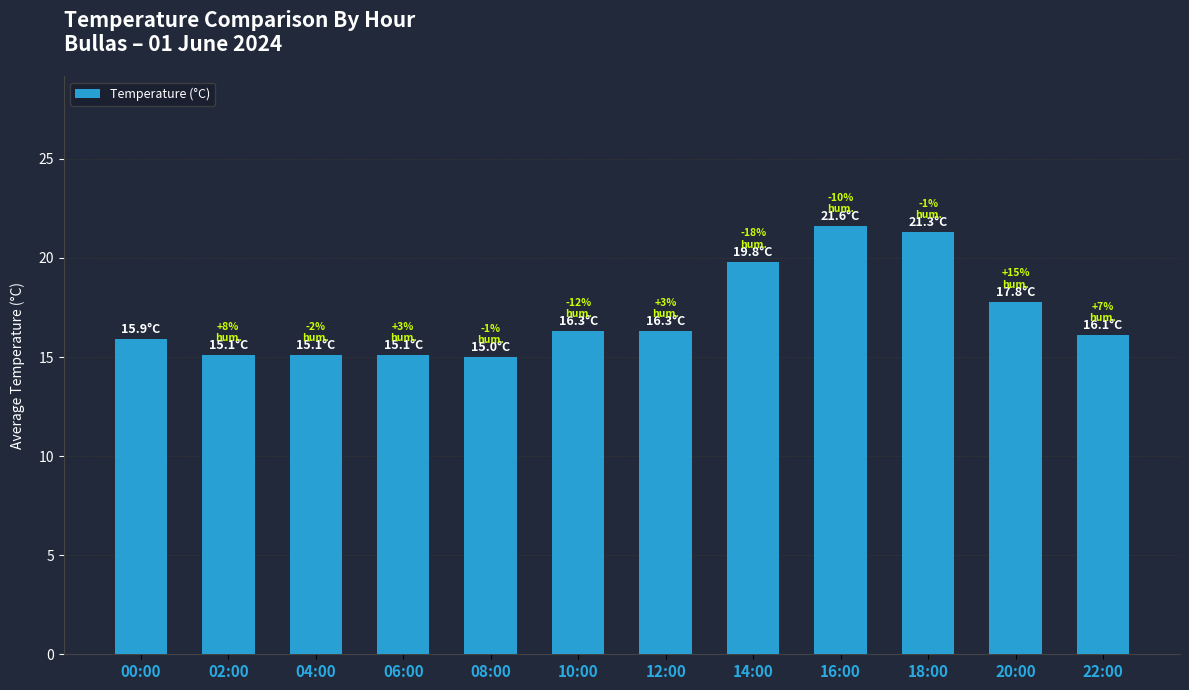

Are the bars grouped side by side (vs. stacked)?

No